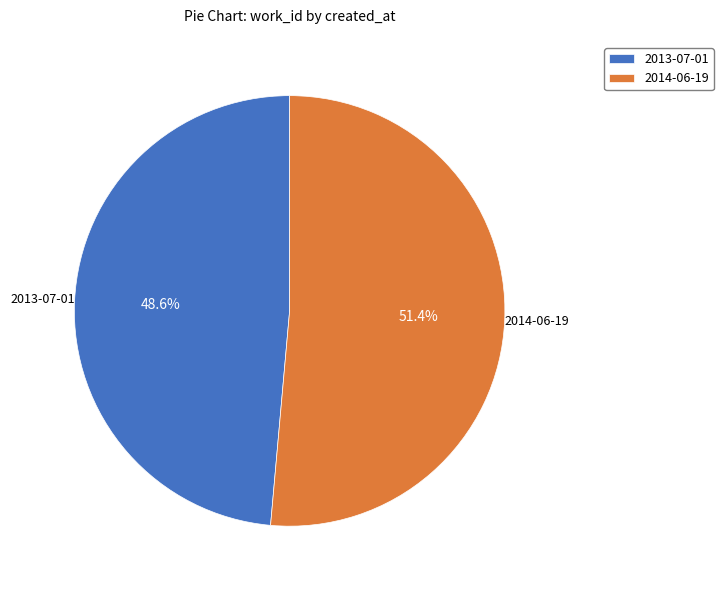

Which has a higher value, 2014-06-19 or 2013-07-01?

2014-06-19